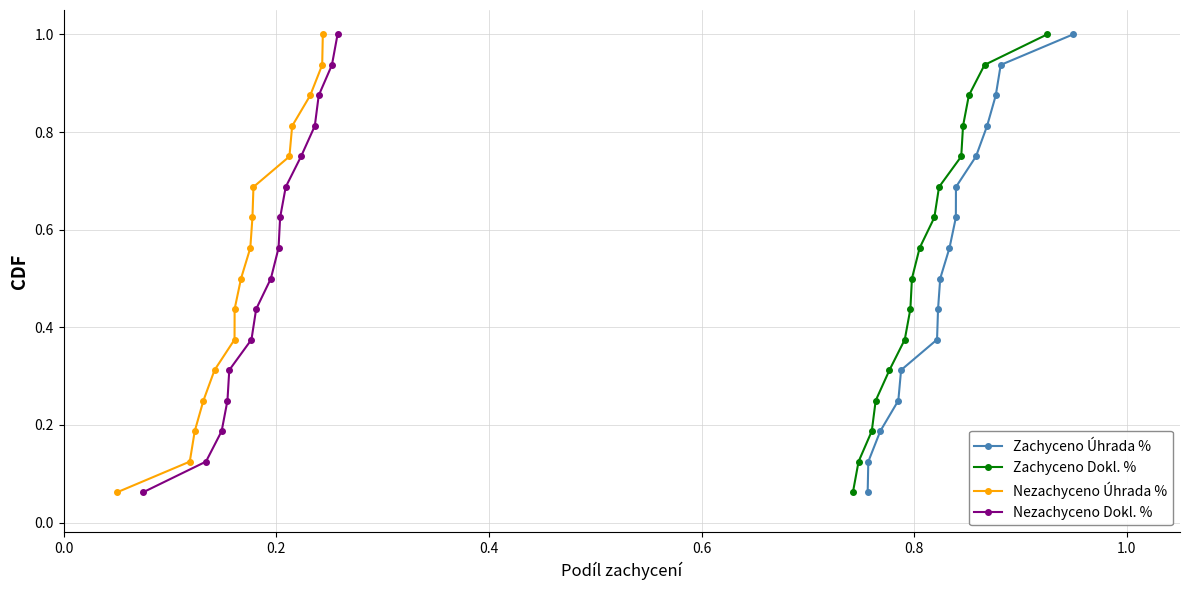

What is the greatest value displayed?

1.0